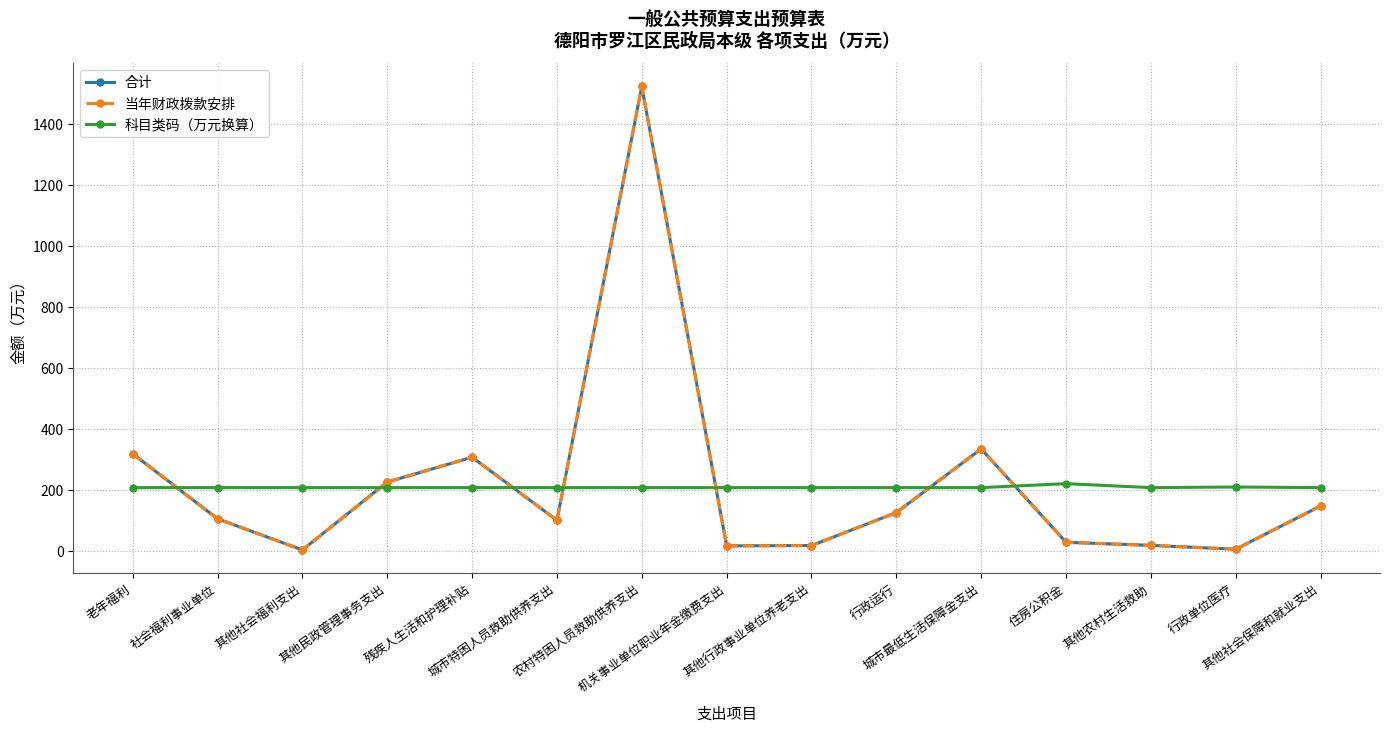

True or false: 合计 and 科目类码（万元换算） cross at least once.

True